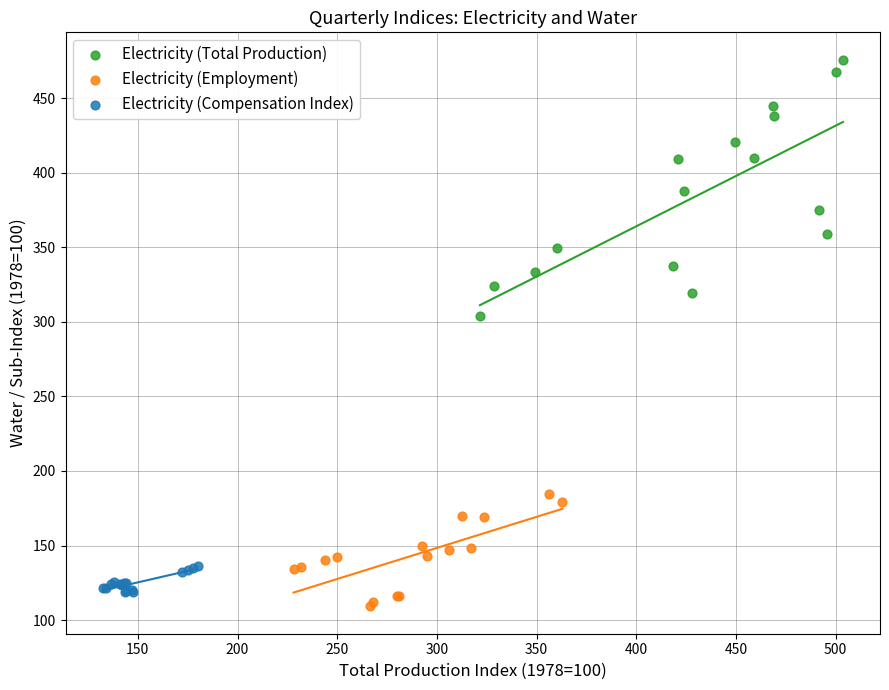

Which series contains the highest Y value?

Electricity (Total Production)